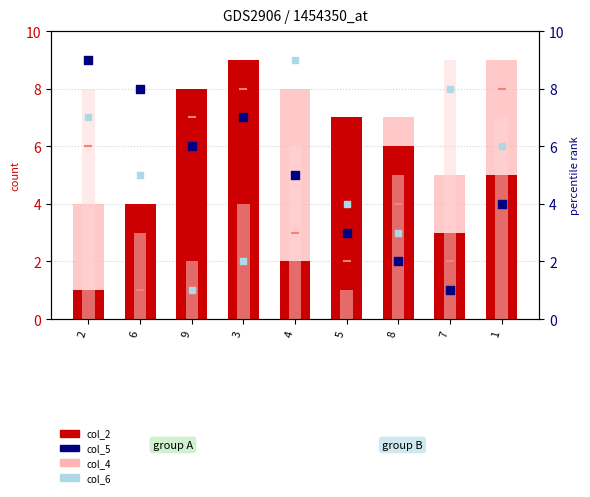

At how many categories does at least one series exceed 4?

9